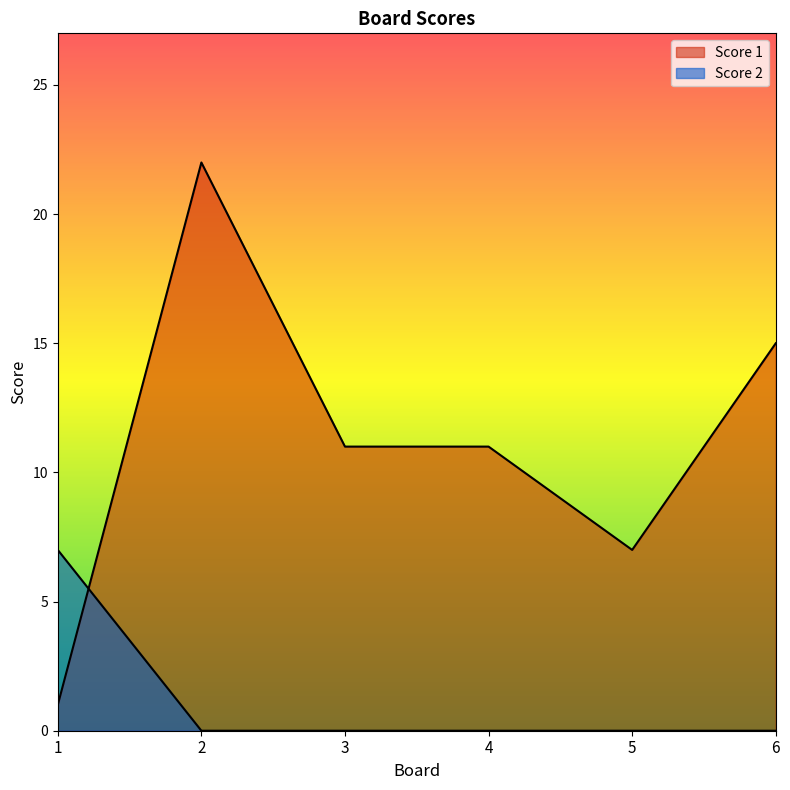

Is the value of Score 2 at 1 greater than the value of Score 1 at 5?

No